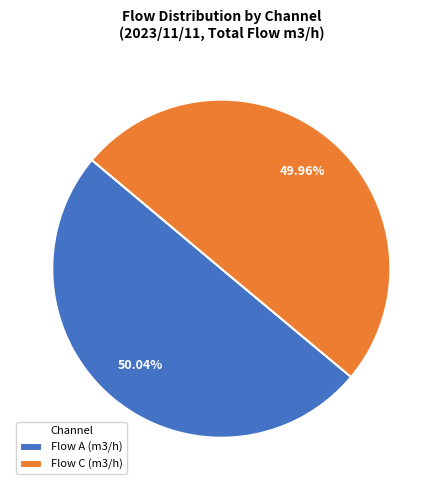

Approximately how many times larger is the value at Flow A (m3/h) compared to Flow C (m3/h)?

1.0